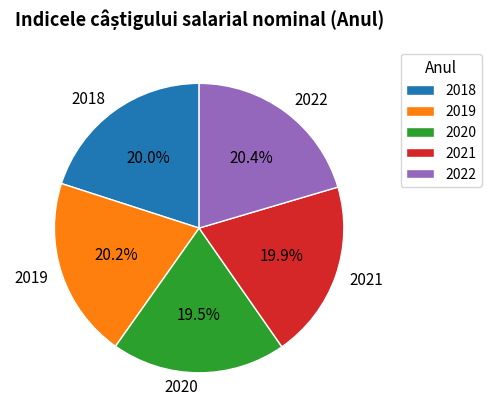

Approximately how many times larger is the value at 2022 compared to 2019?

1.0